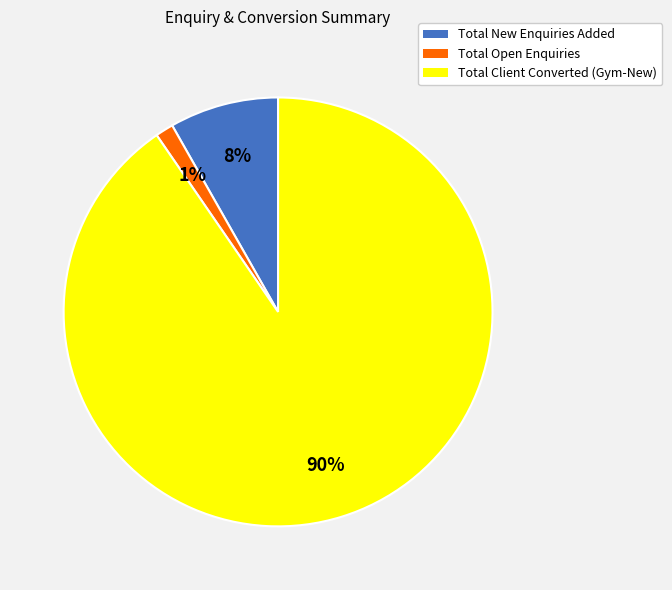

How many slices are in this pie chart?

3